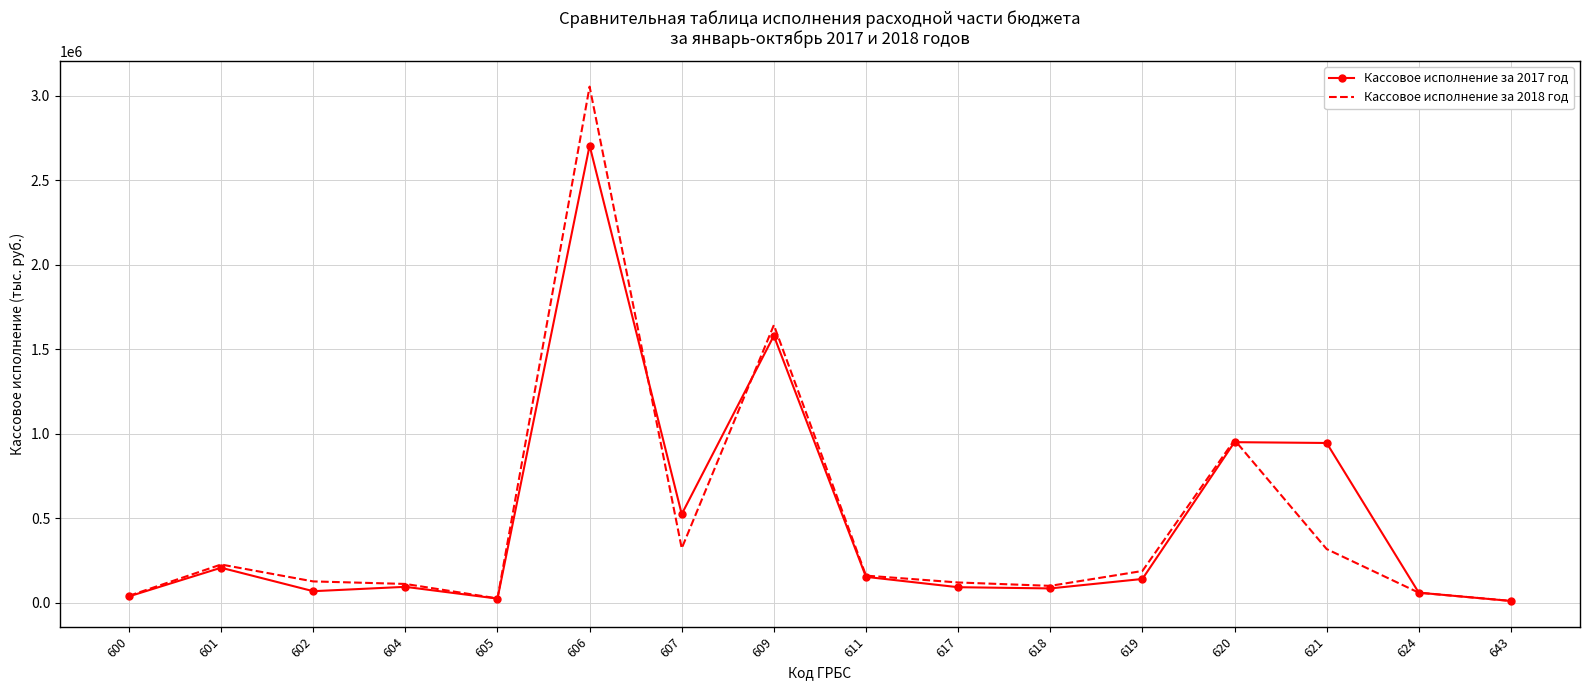

Is the value of Кассовое исполнение за 2018 год at 621 greater than the value of Кассовое исполнение за 2017 год at 606?

No